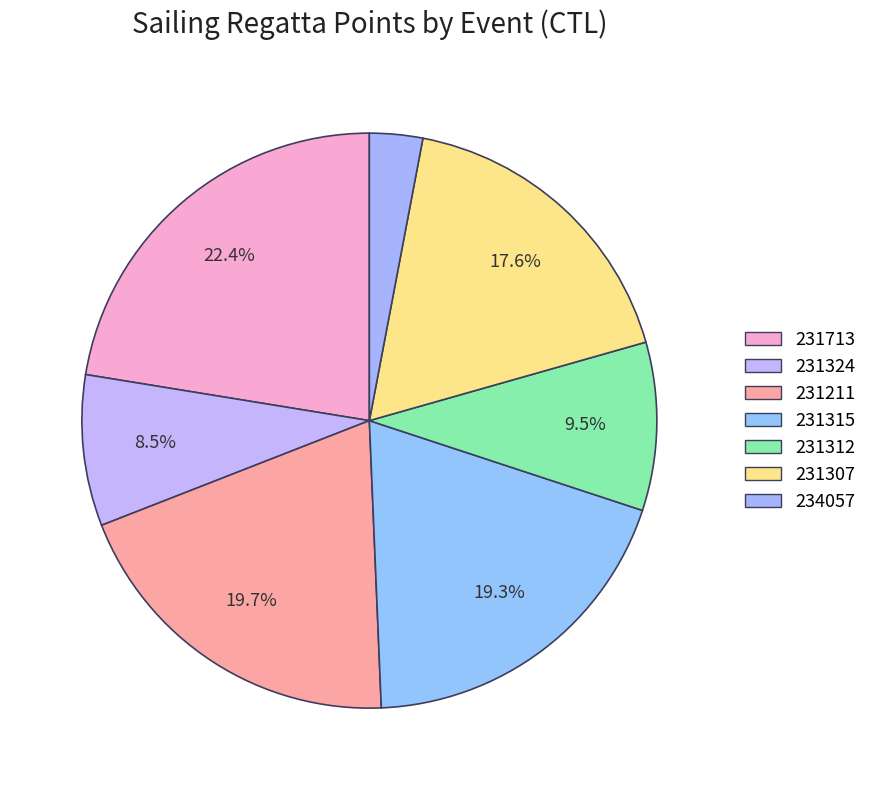

What is the change in value from 231307 to 234057?

-3000